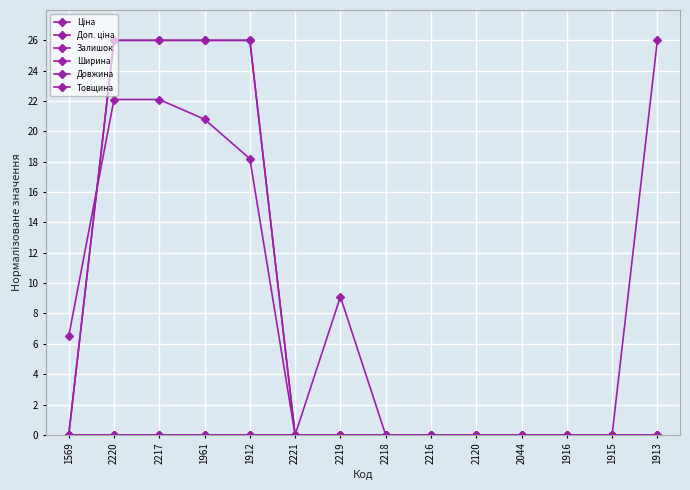

Is the value of Залишок at 2219 greater than the value of Доп. ціна at 2216?

Yes